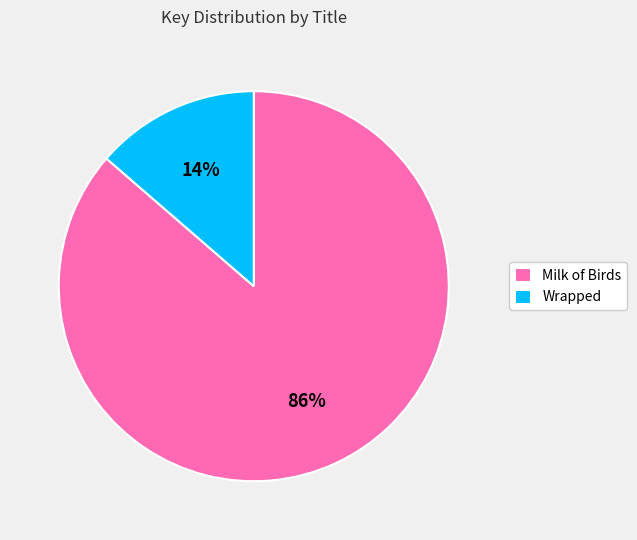

Which slice is the largest?

Milk of Birds